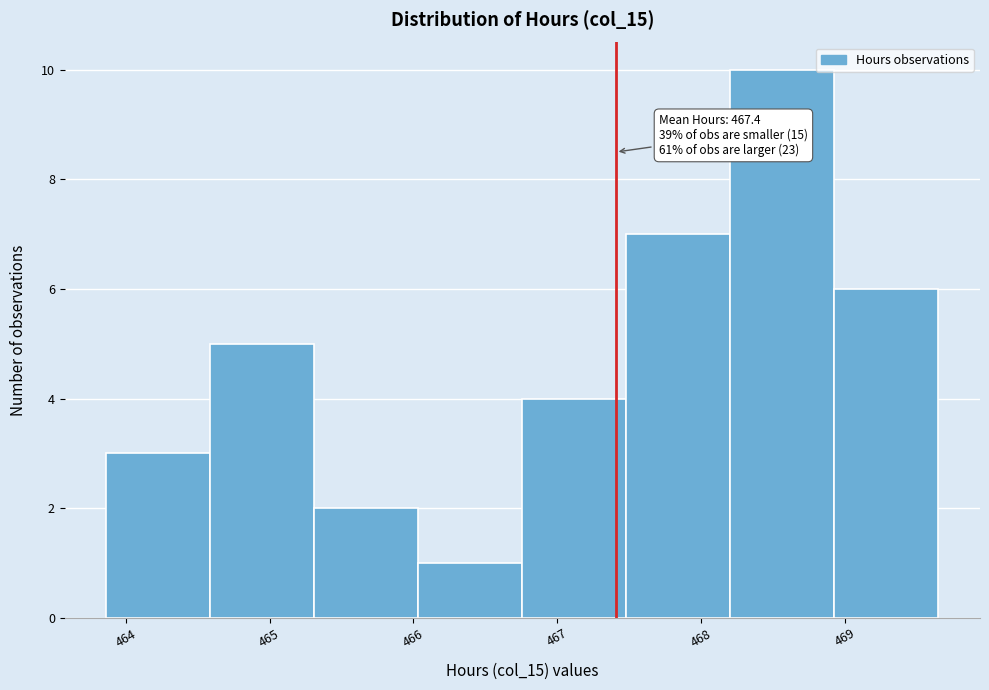

Over which range of the x-axis is the bar tallest?

468.2 to 468.9